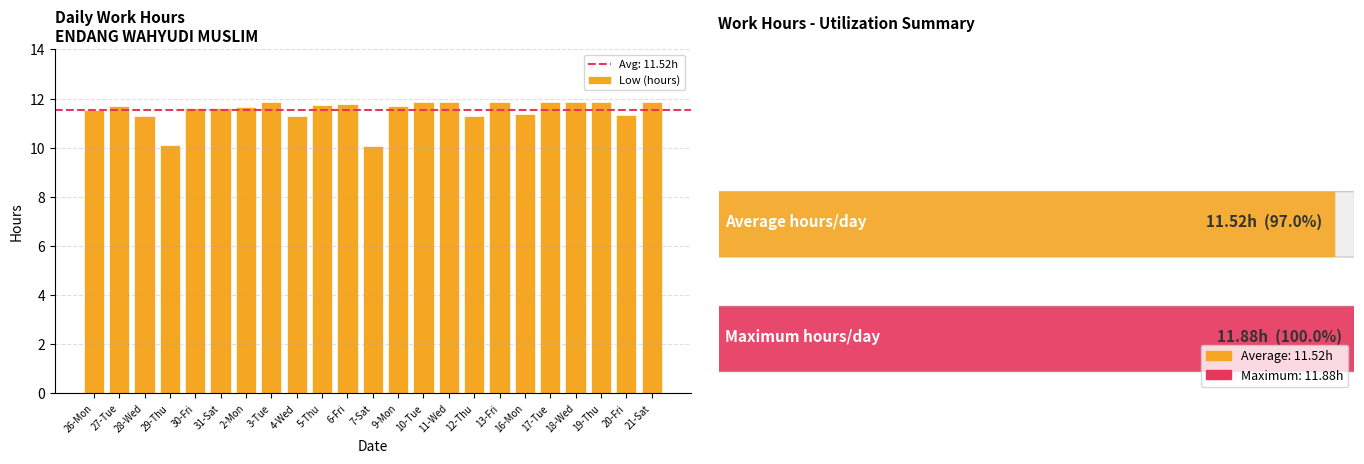

What is the smallest value displayed?

10.1